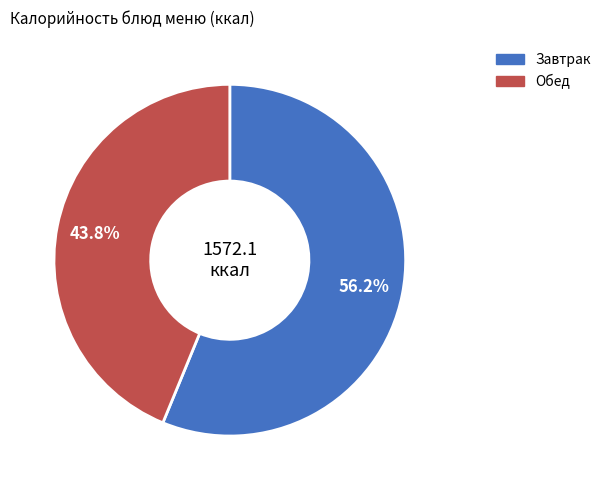

Does any single category account for the majority?

Yes